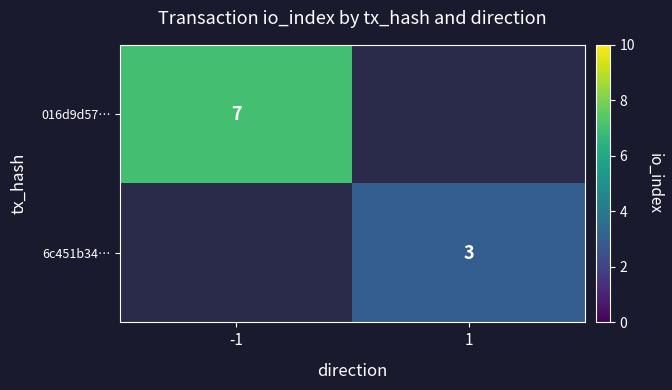

At which category does the chart reach its peak across all series?

-1